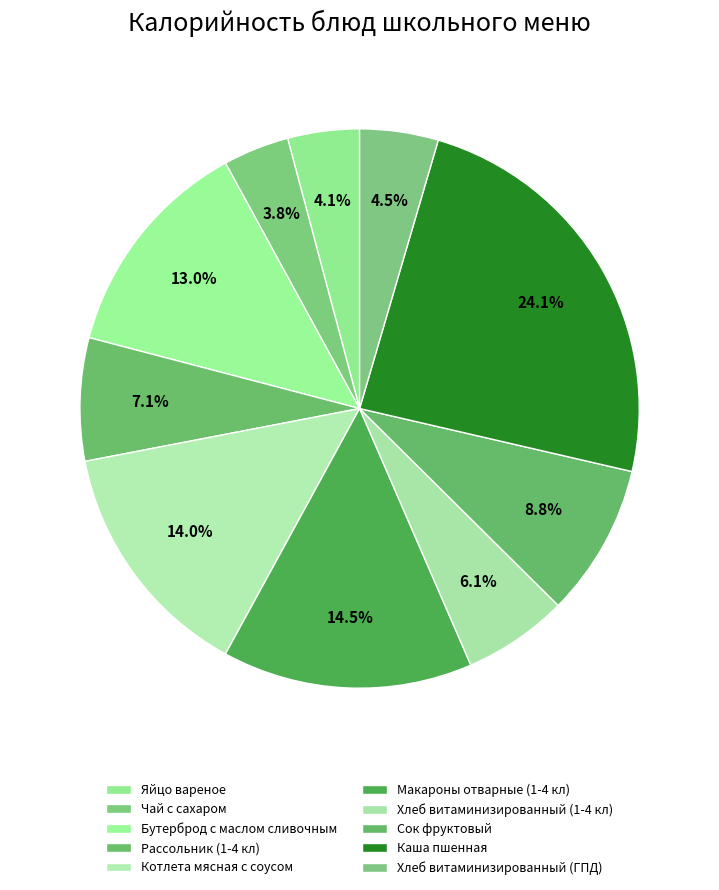

How many segments does this pie chart have?

10